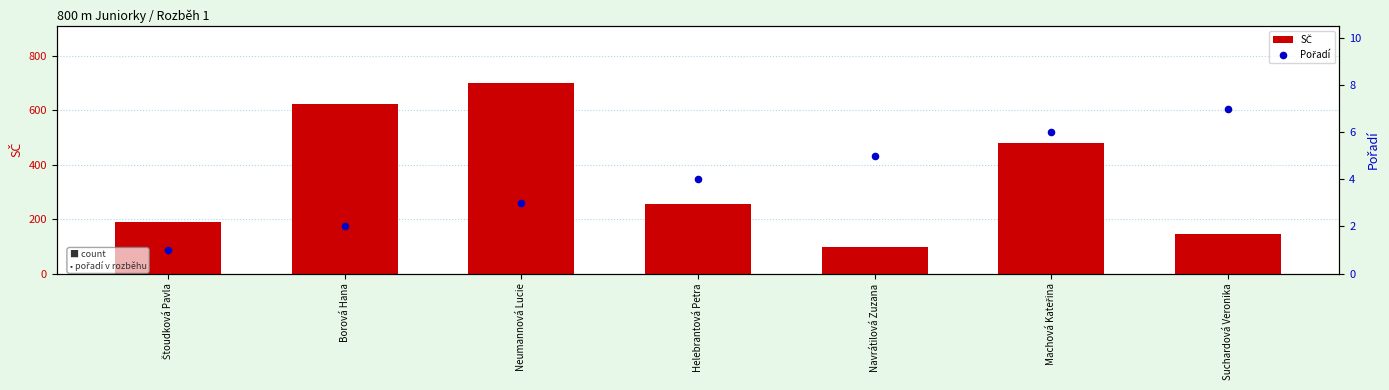

At which category is the sum across all series the highest?

Neumannová Lucie